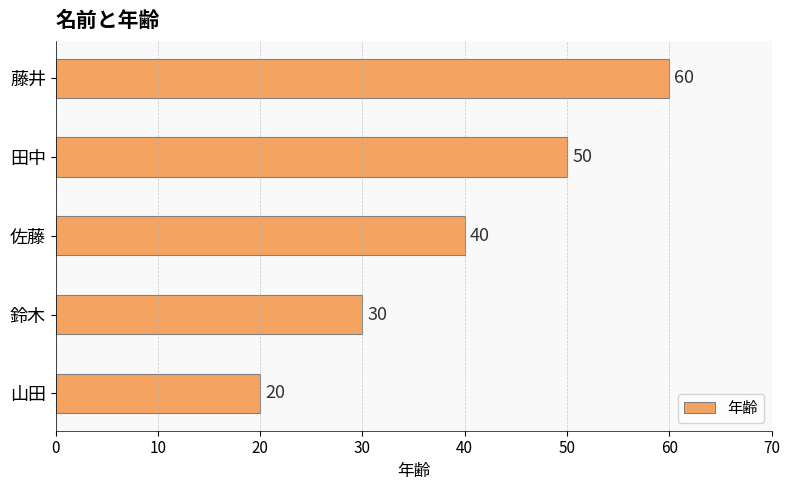

At which label is the value closest to 40?

佐藤